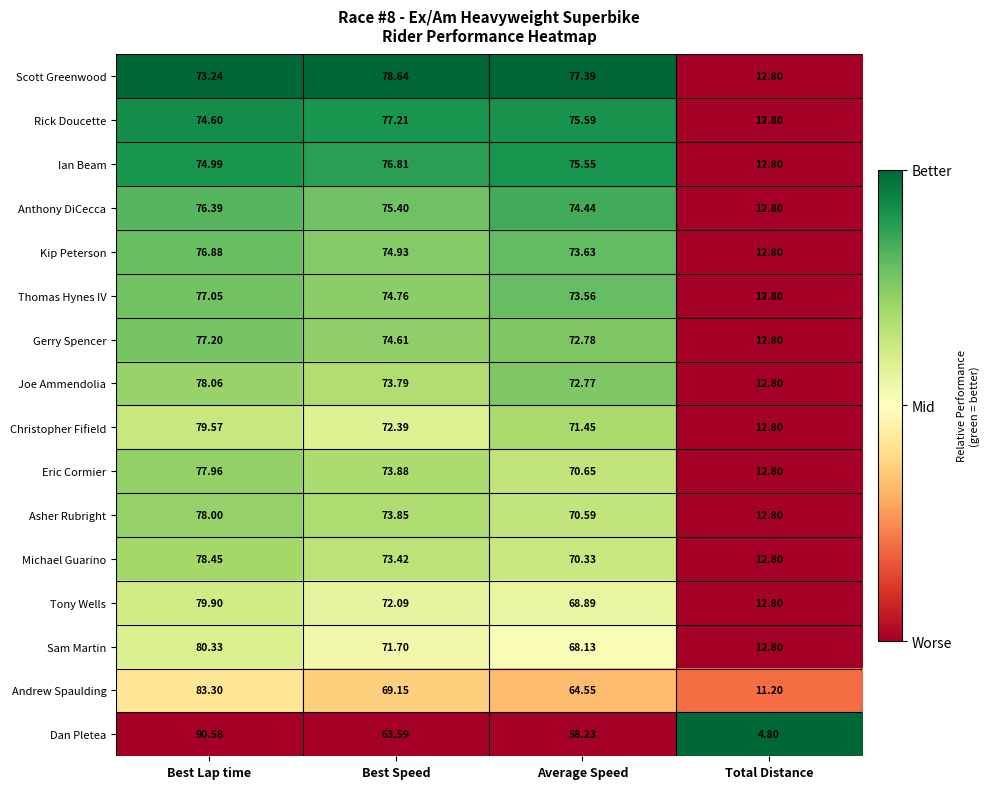

Rank the series by their maximum value, from highest to lowest.

Dan Pletea, Andrew Spaulding, Sam Martin, Tony Wells, Christopher Fifield, Scott Greenwood, Michael Guarino, Joe Ammendolia, Asher Rubright, Eric Cormier, Rick Doucette, Gerry Spencer, Thomas Hynes IV, Kip Peterson, Ian Beam, Anthony DiCecca